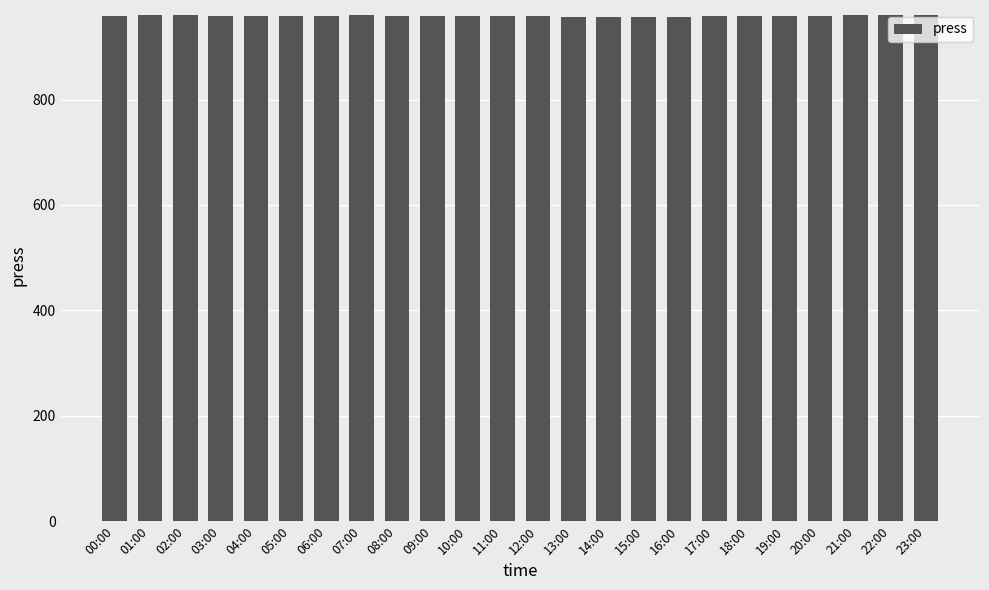

What is the change in value from 08:00 to 22:00?

+2